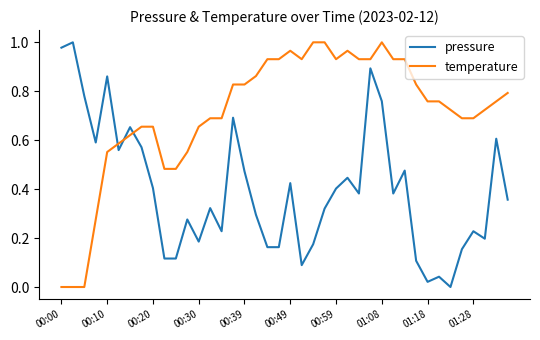

After their last crossing, which series has the higher values: pressure or temperature?

temperature